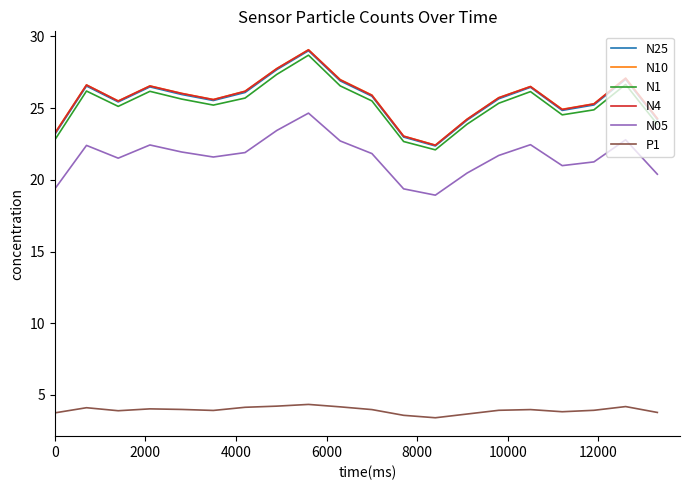

True or false: N05 and N25 cross at least once.

False